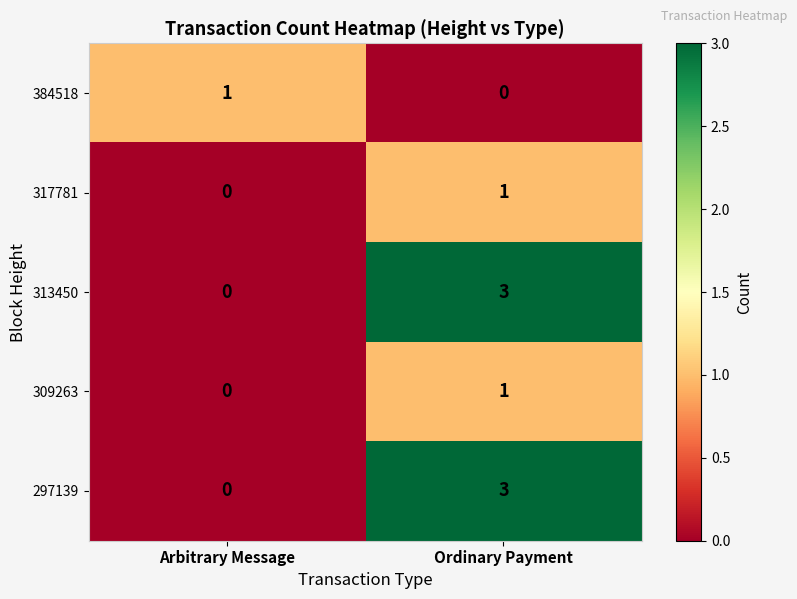

Is the value of 384518 at Ordinary Payment greater than the value of 313450 at Ordinary Payment?

No